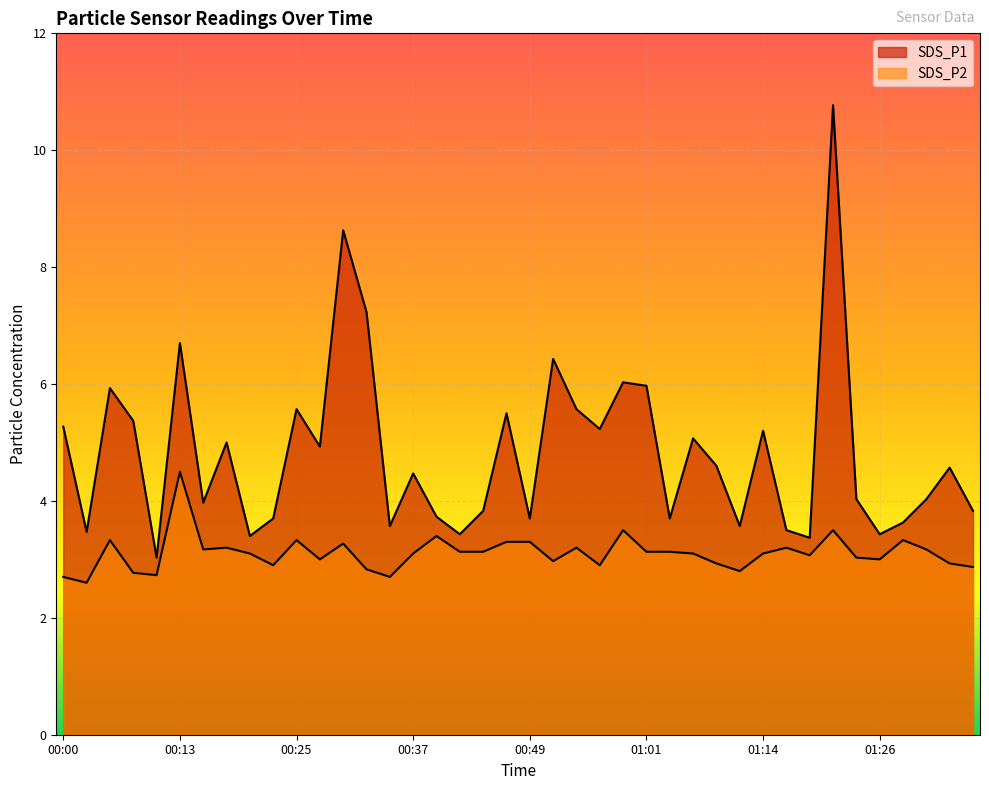

What is the maximum value for SDS_P1?

10.8